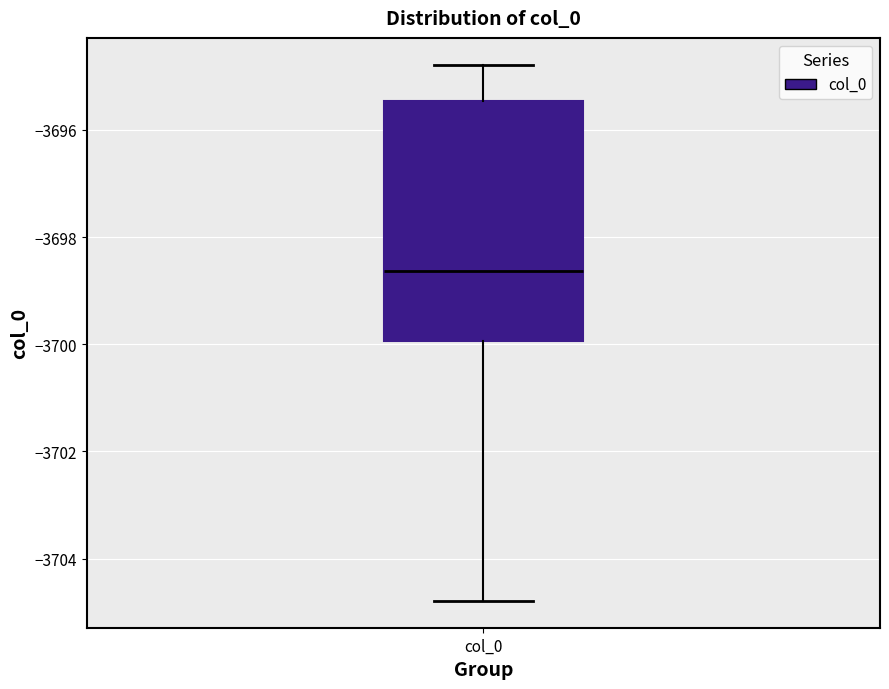

Where does the lower whisker of the box for col_0 end on the y-axis? The values are not printed on the chart, so give them approximately, as read against the axis.

-3704.8